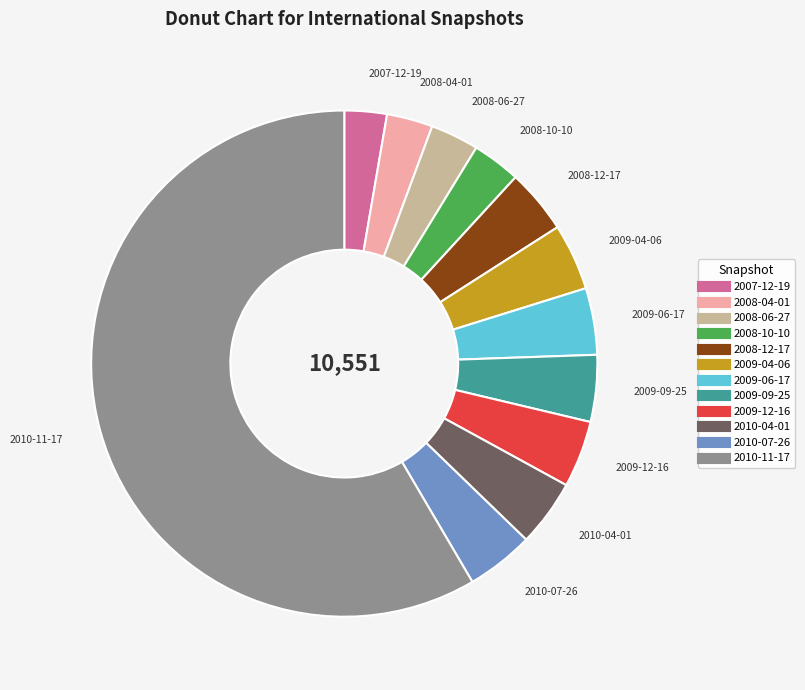

Approximately how many times larger is the value at 2009-12-16 compared to 2007-12-19?

1.6